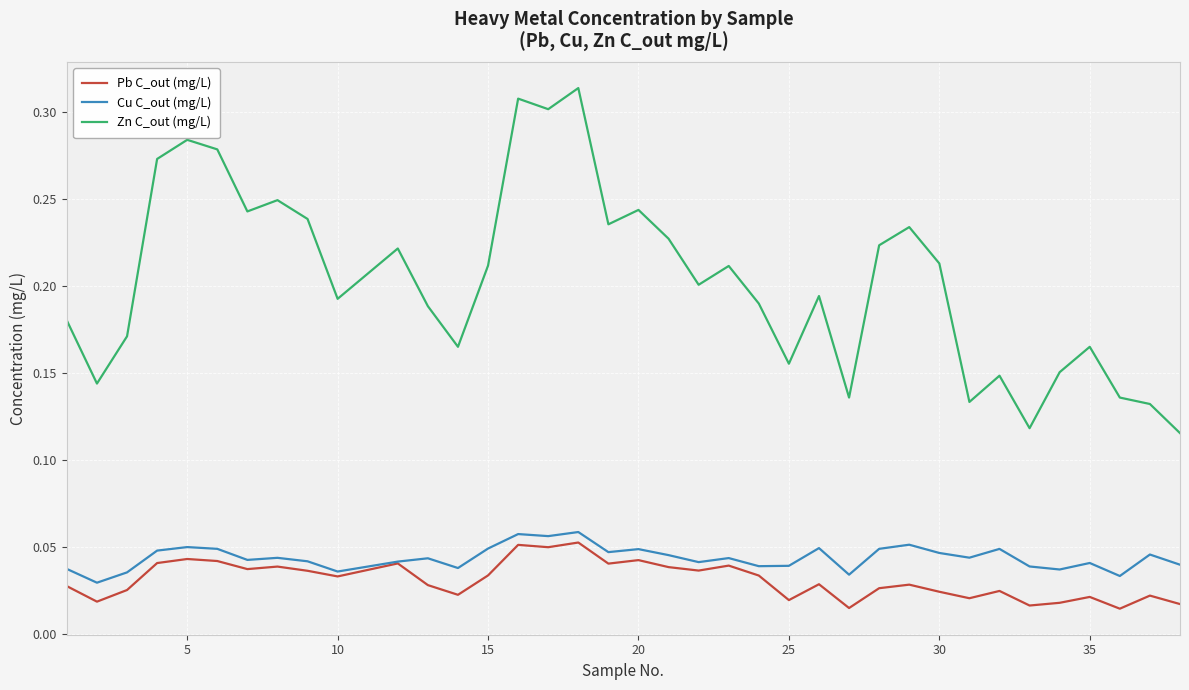

Which series has the largest range (max minus min)?

Zn C_out (mg/L)